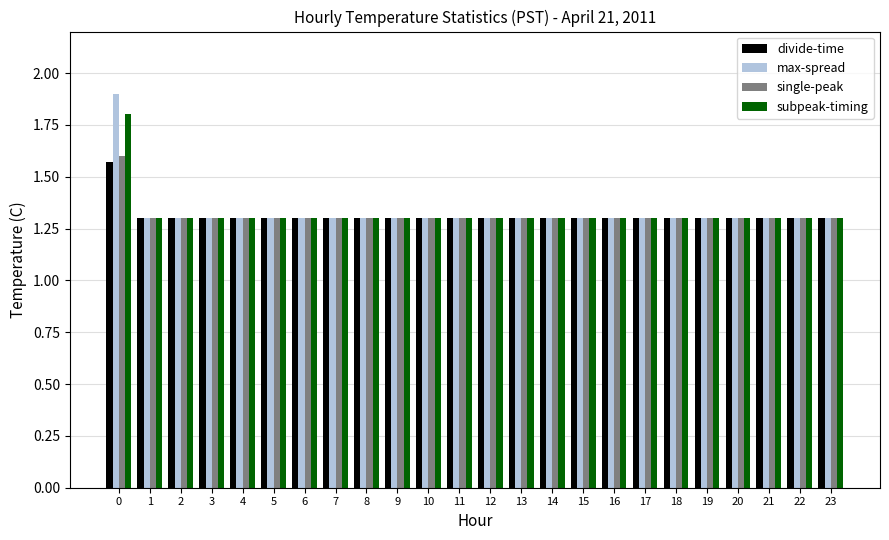

What is the total value across all series at 12?

5.2